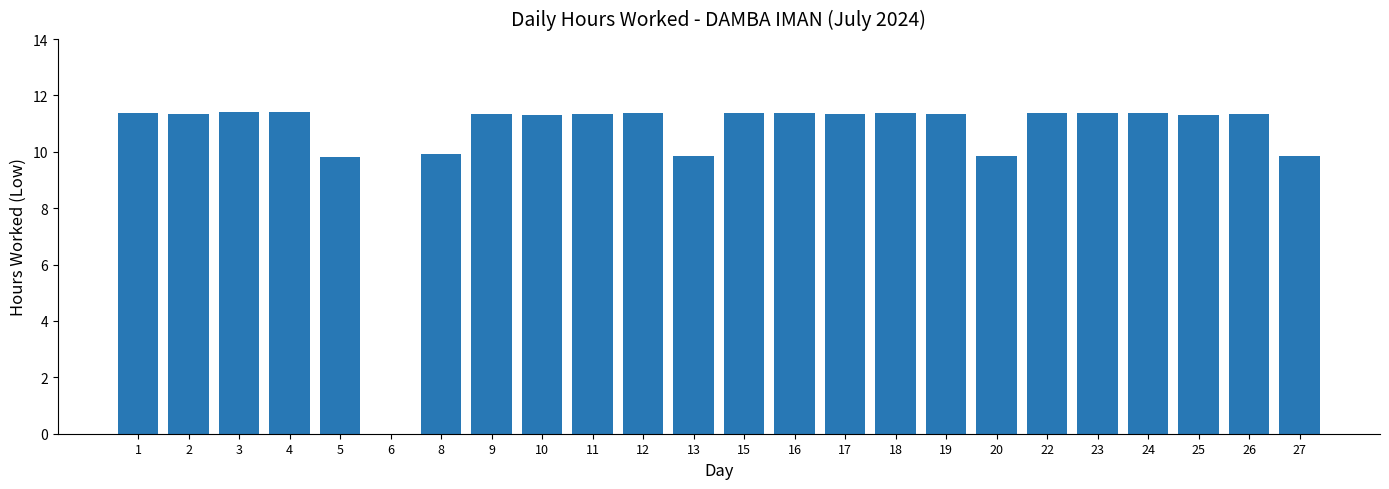

True or false: the data shows 9.9 at 8.

True